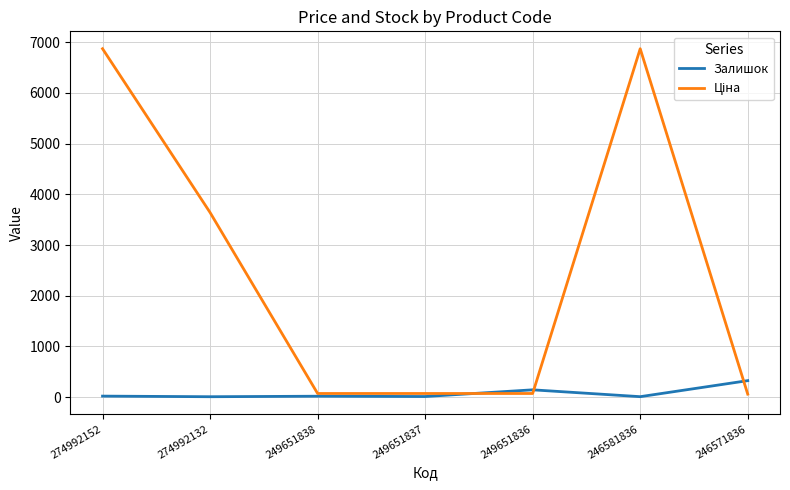

Is it true that Залишок equals 19.0 at 249651838?

True